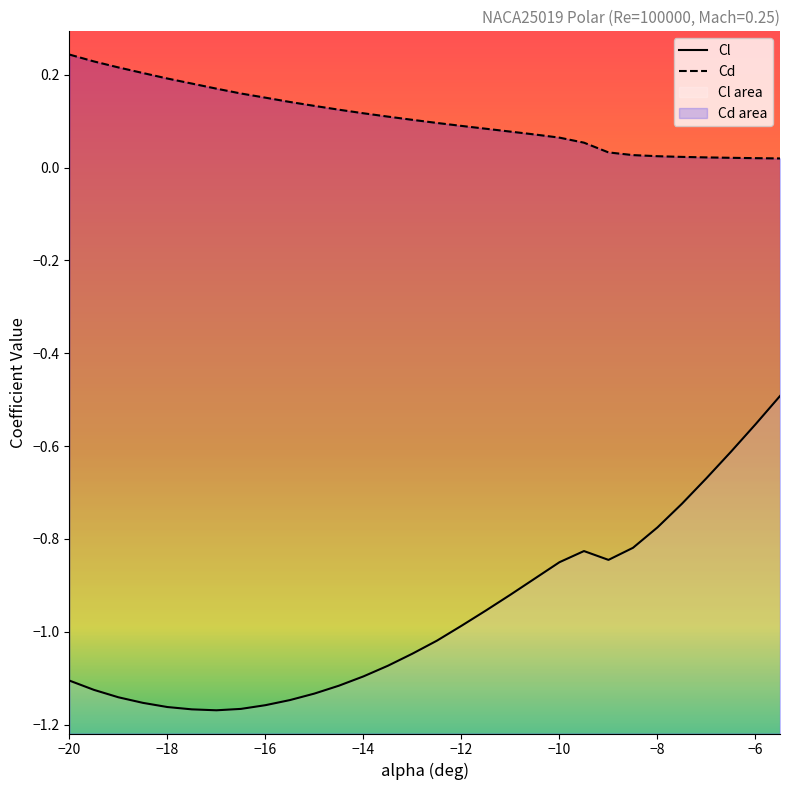

True or false: Cd has more than 1 points higher than both neighbors.

False